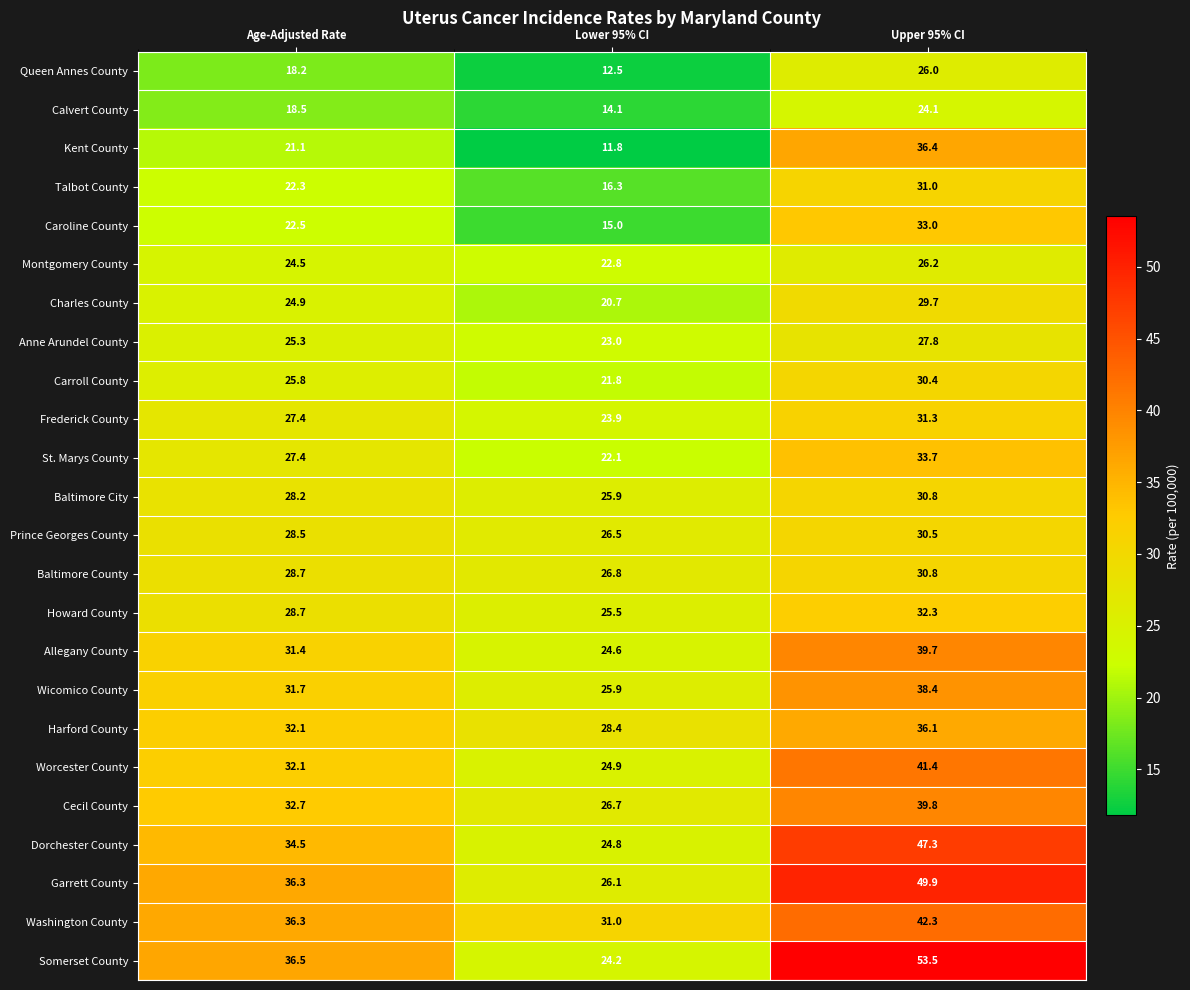

Is it true that Caroline County equals 13.8 at Age-Adjusted Rate?

False